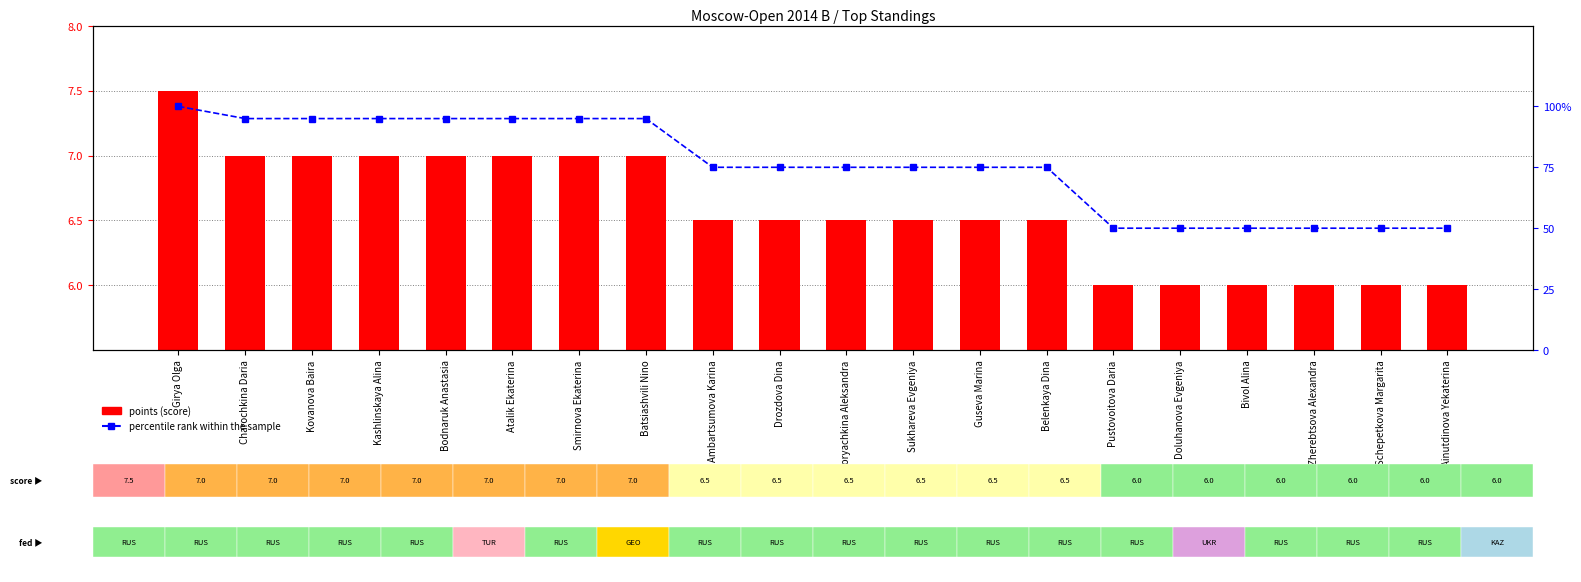

What is the approximate value of points (score) at Ainutdinova Yekaterina?

6.0